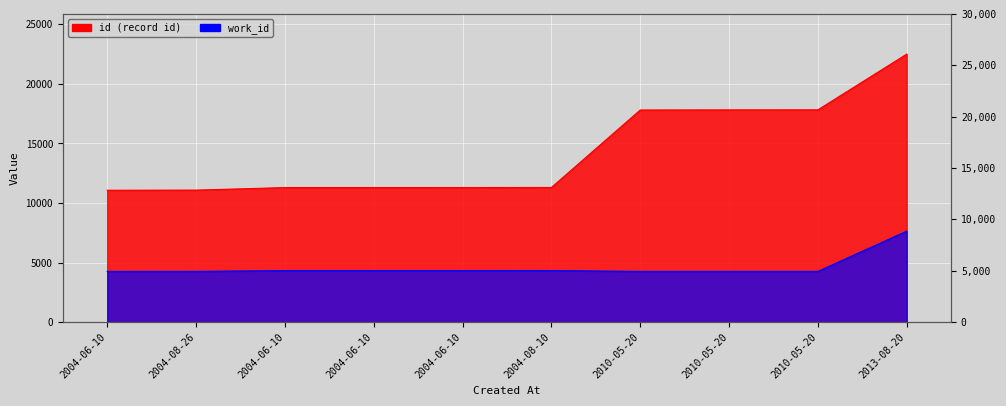

Is it true that id equals 18107 at 2004-06-10?

False